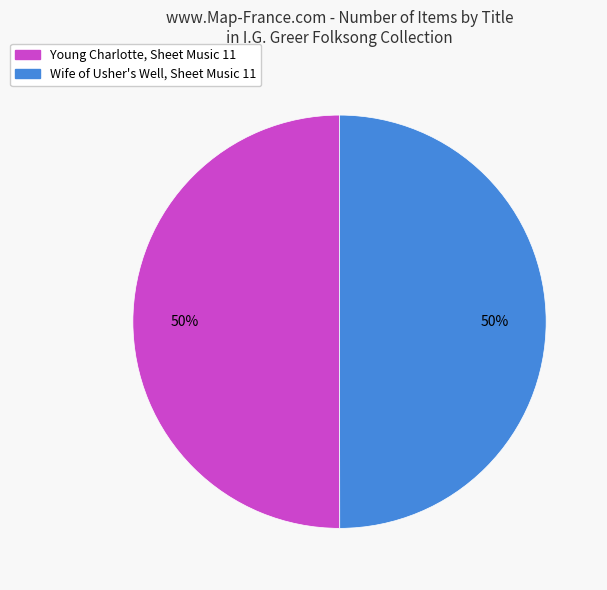

The Wife of Usher's Well, Sheet Music 11 slice represents 50% of the pie. True or false?

True